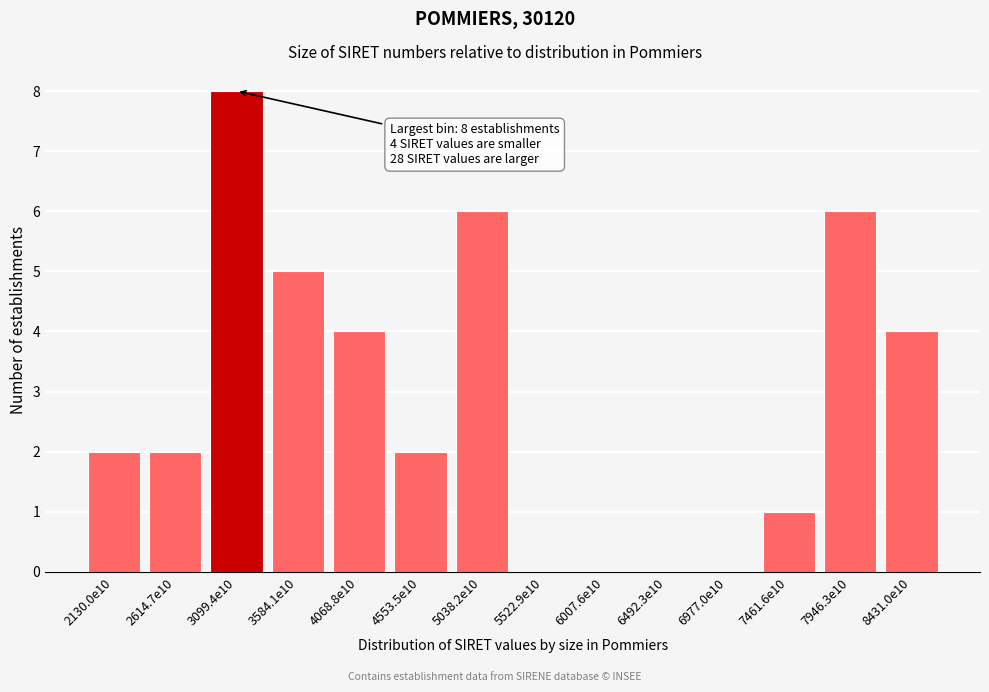

Reading right to left, what are all the values shown in this chart?

8431.0e10=4	7946.3e10=6	7461.6e10=1	6977.0e10=0	6492.3e10=0	6007.6e10=0	5522.9e10=0	5038.2e10=6	4553.5e10=2	4068.8e10=4	3584.1e10=5	3099.4e10=8	2614.7e10=2	2130.0e10=2